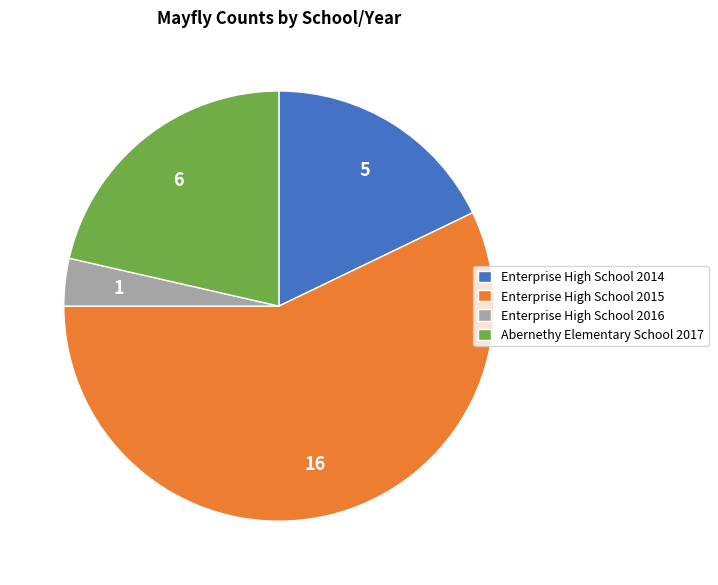

Do Enterprise High School 2015 and Enterprise High School 2014 together represent more than half of the pie?

Yes